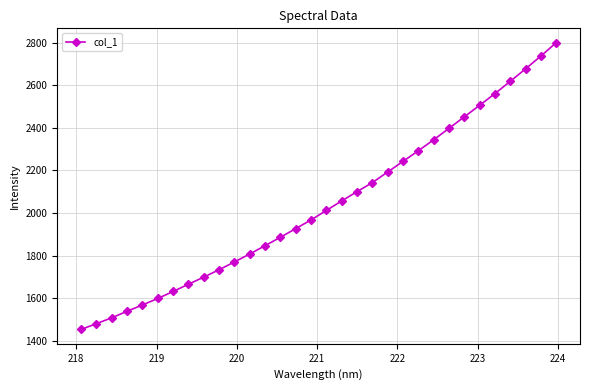

What is the difference between the maximum and minimum values?

1345.6